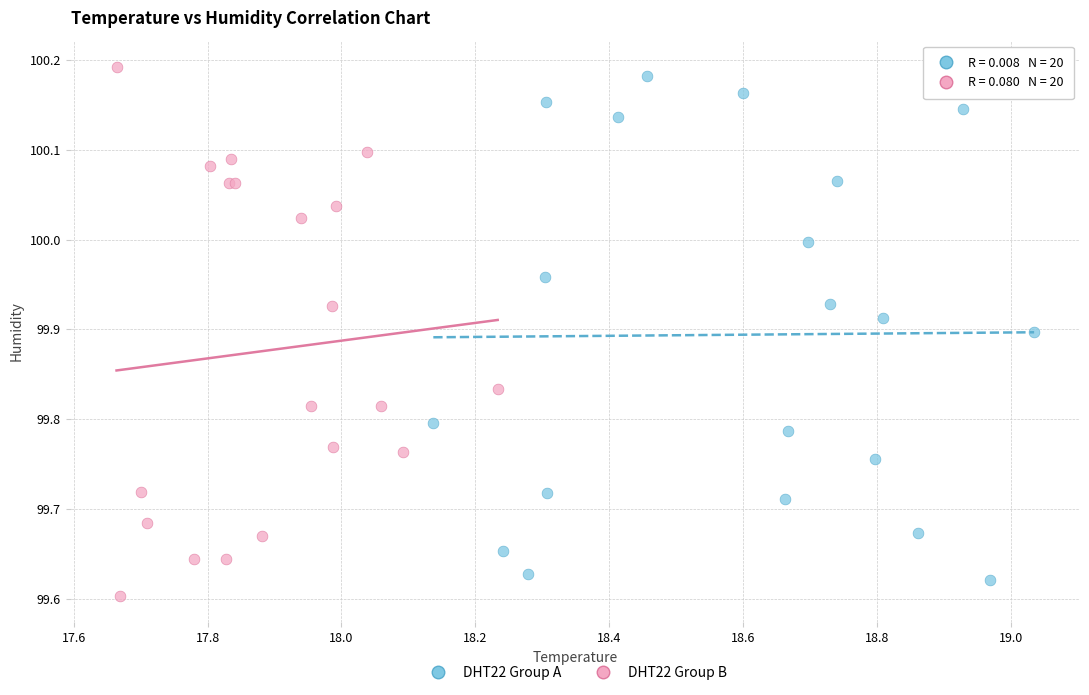

Which series reaches the maximum Y coordinate?

DHT22 Group B